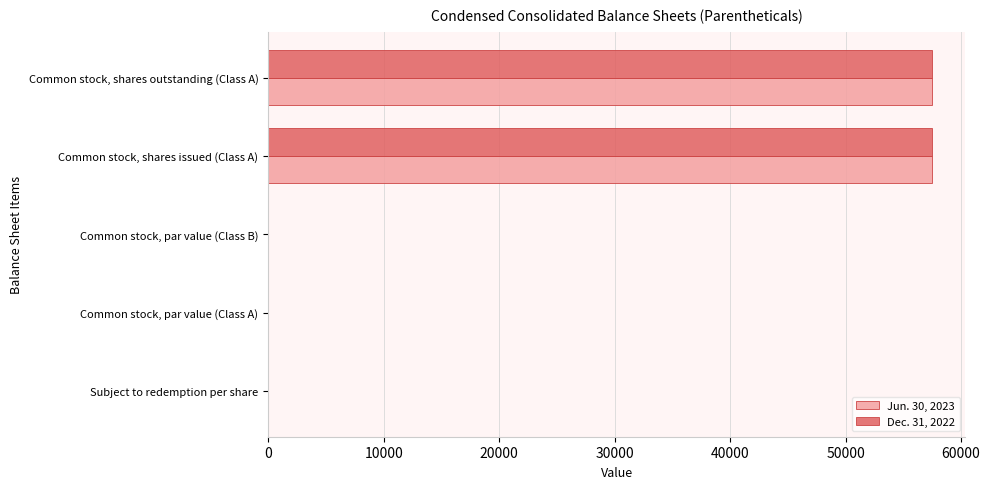

What is the sum of all Dec. 31, 2022 values?

115010.3